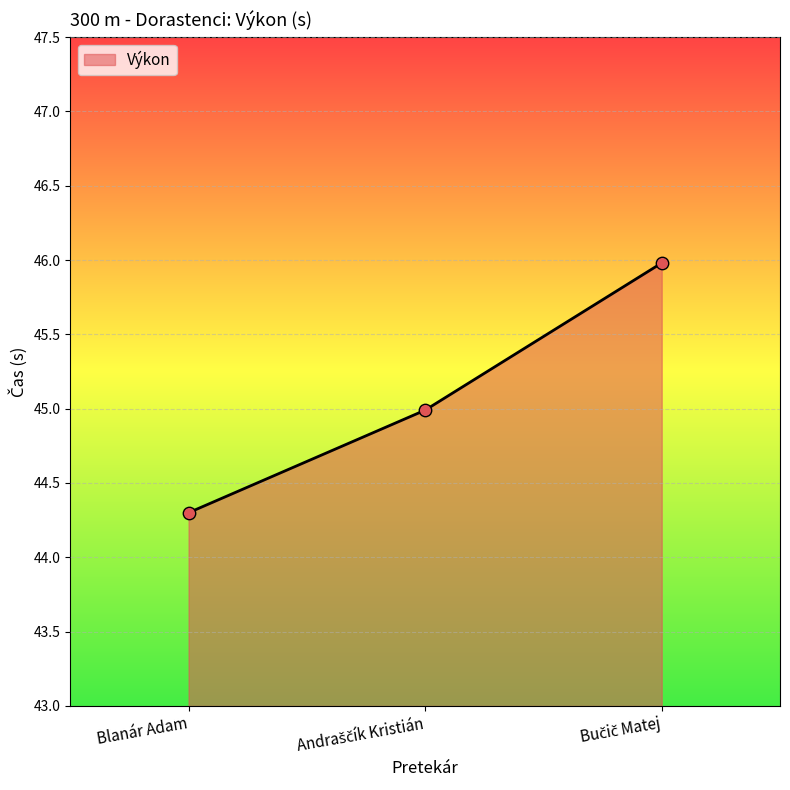

What is the difference between the second highest and minimum values?

0.7